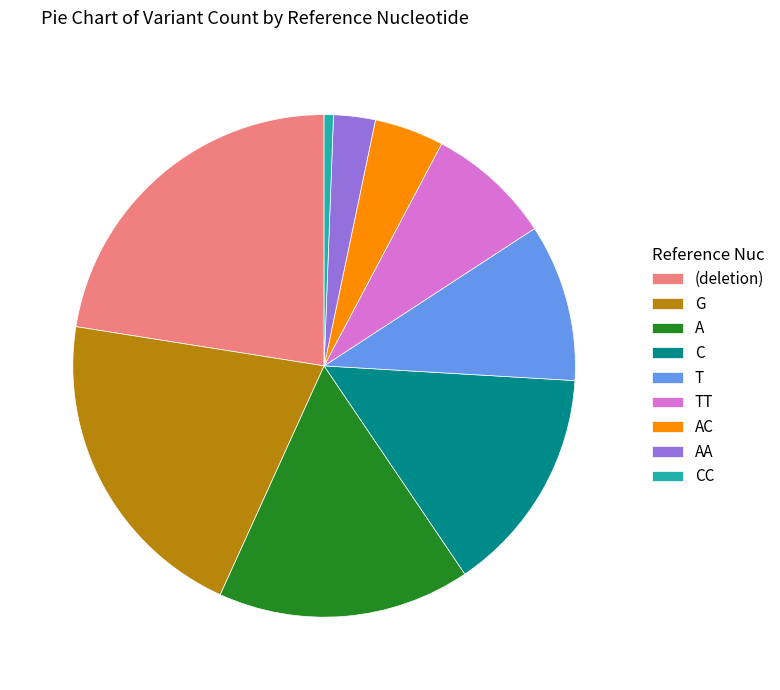

Count the number of slices in the pie.

9